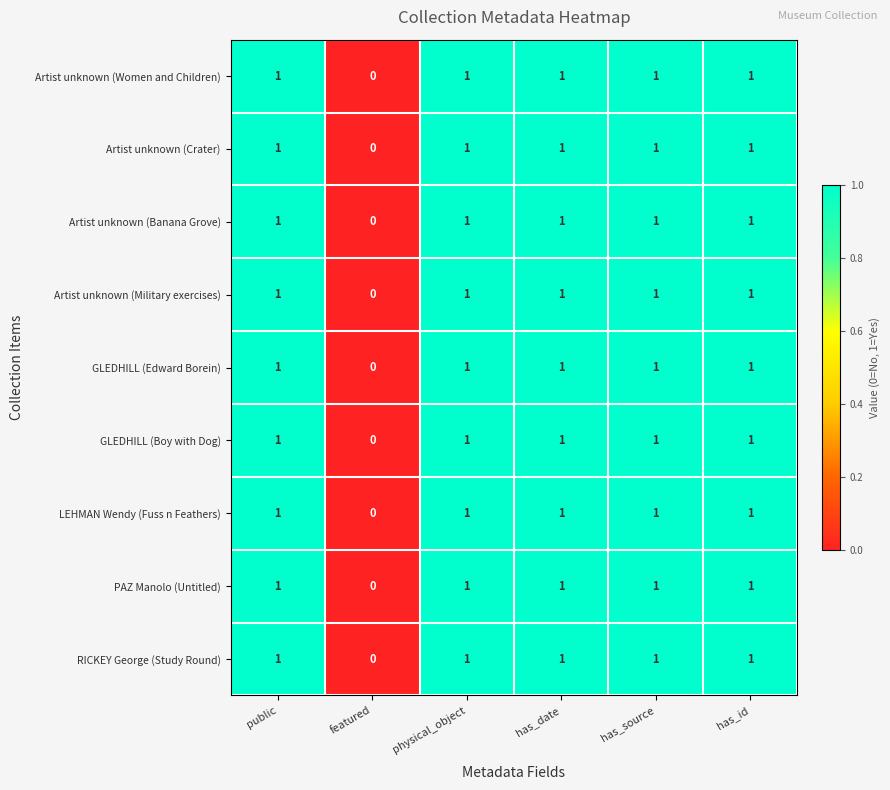

Which category has the lowest value across all series?

featured